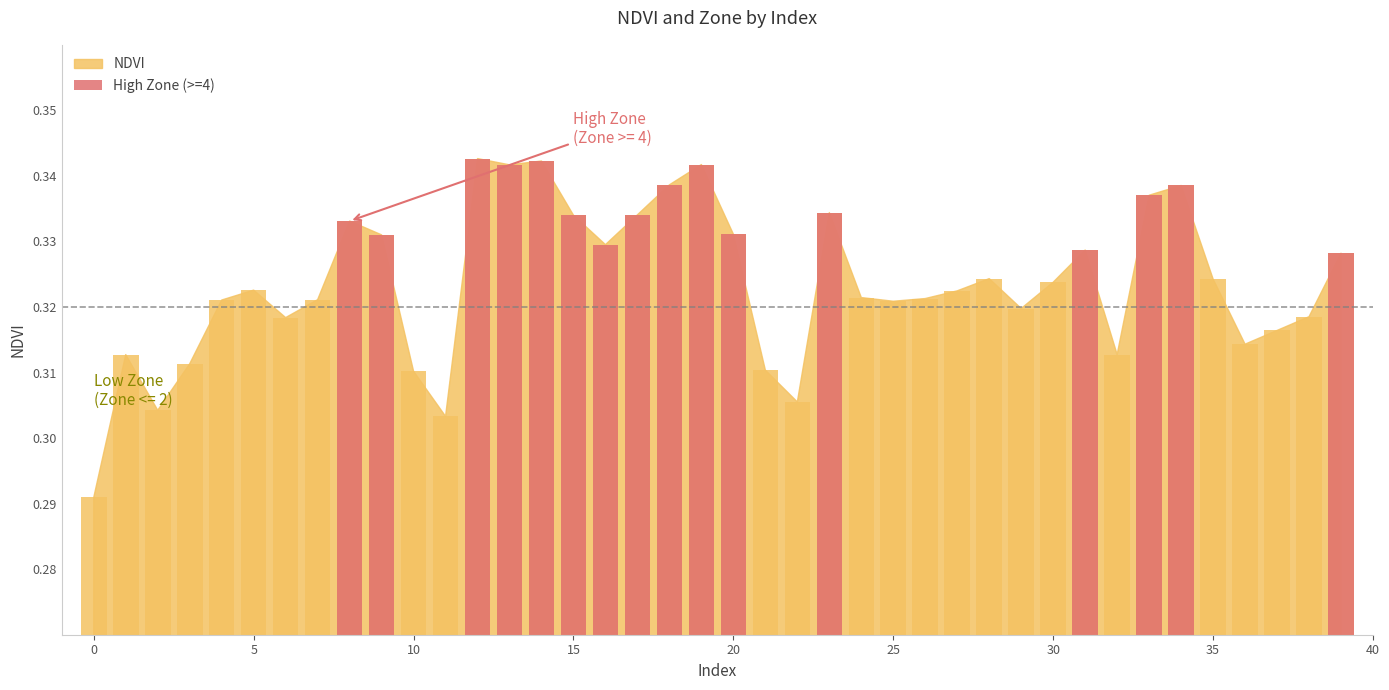

Reading left to right, transcribe all the data shown in this chart.

0.0	0.0	0.0	0.0	0.0	0.0	0.0	0.0	0.3	0.3	0.0	0.0	0.3	0.3	0.3	0.3	0.3	0.3	0.3	0.3	0.3	0.0	0.0	0.3	0.0	0.0	0.0	0.0	0.0	0.0	0.0	0.3	0.0	0.3	0.3	0.0	0.0	0.0	0.0	0.3